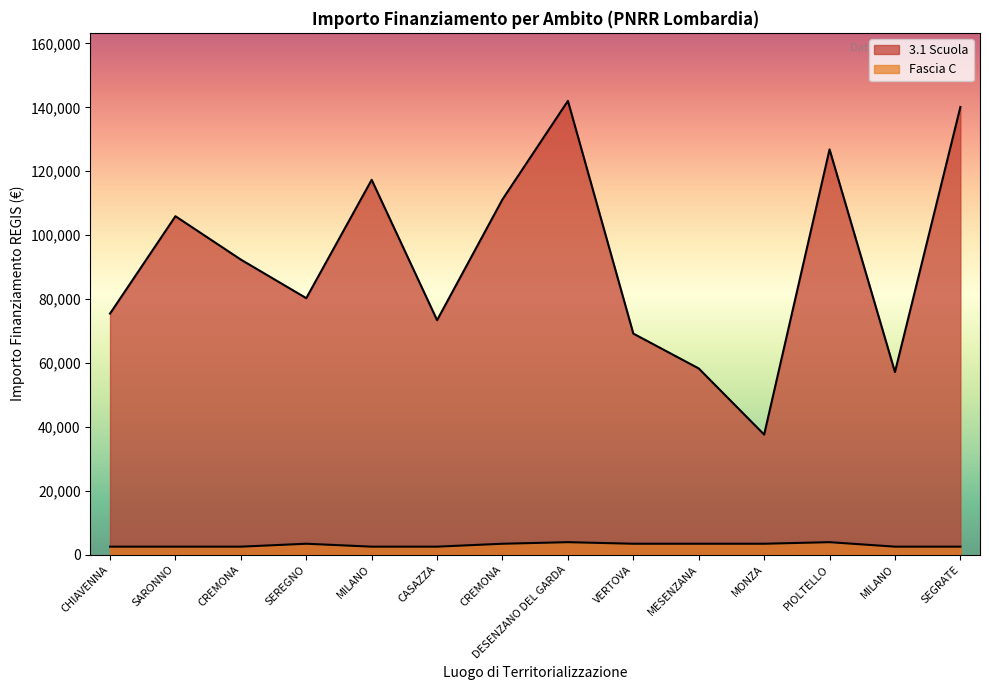

Which has a higher value, MESENZANA or CASAZZA?

CASAZZA